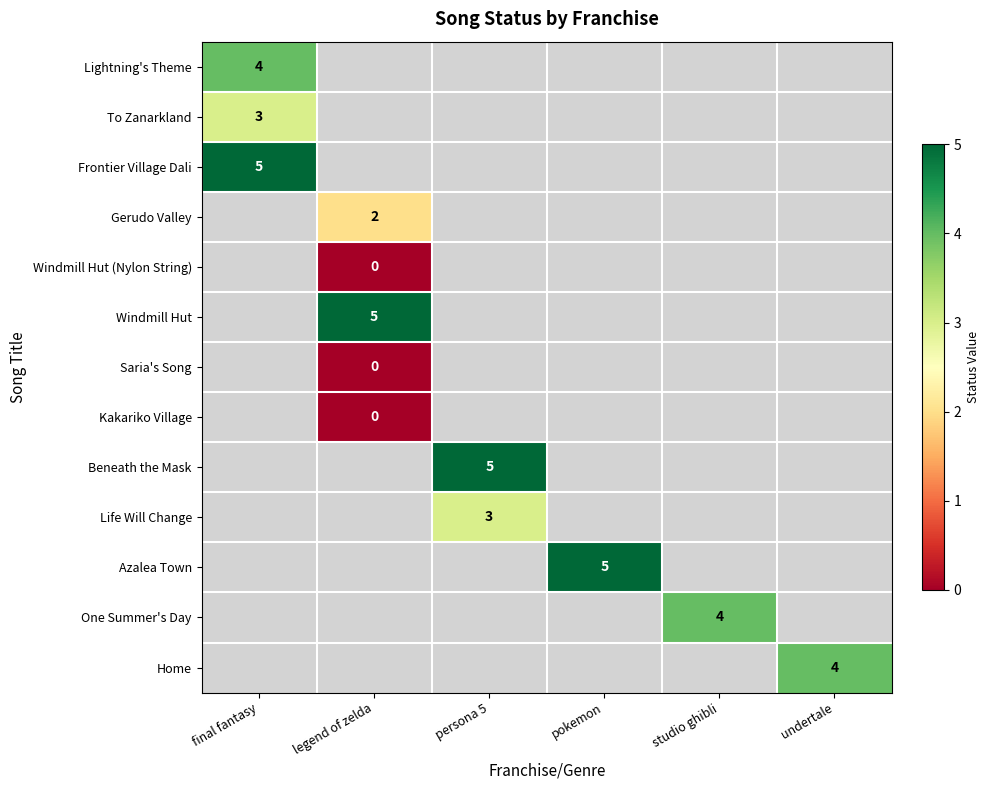

At which category does the chart reach its minimum across all series?

legend of zelda